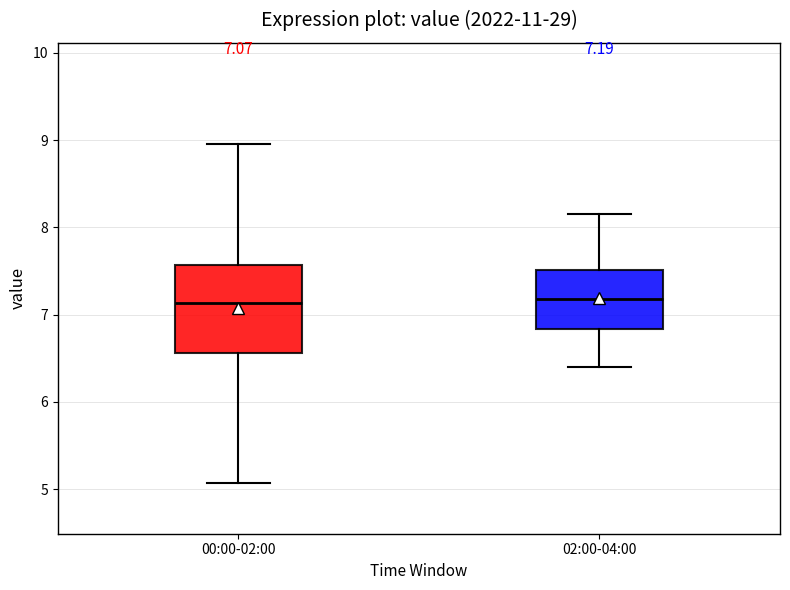

Comparing the boxes themselves (not the whiskers), which one is the tallest?

00:00-02:00